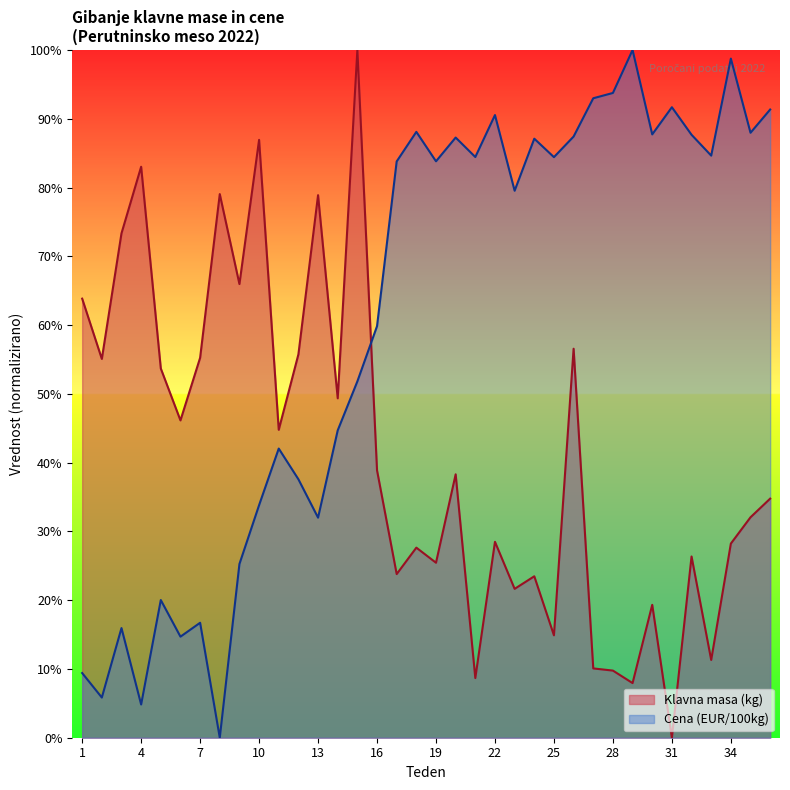

Which series has the largest range (max minus min)?

Klavna masa (kg)